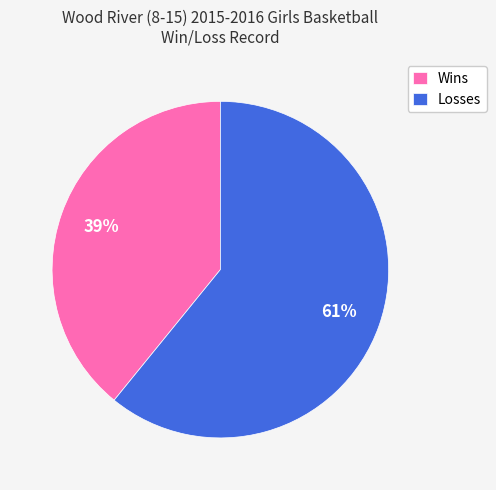

Approximately how many times larger is the value at Wins compared to Losses?

0.6